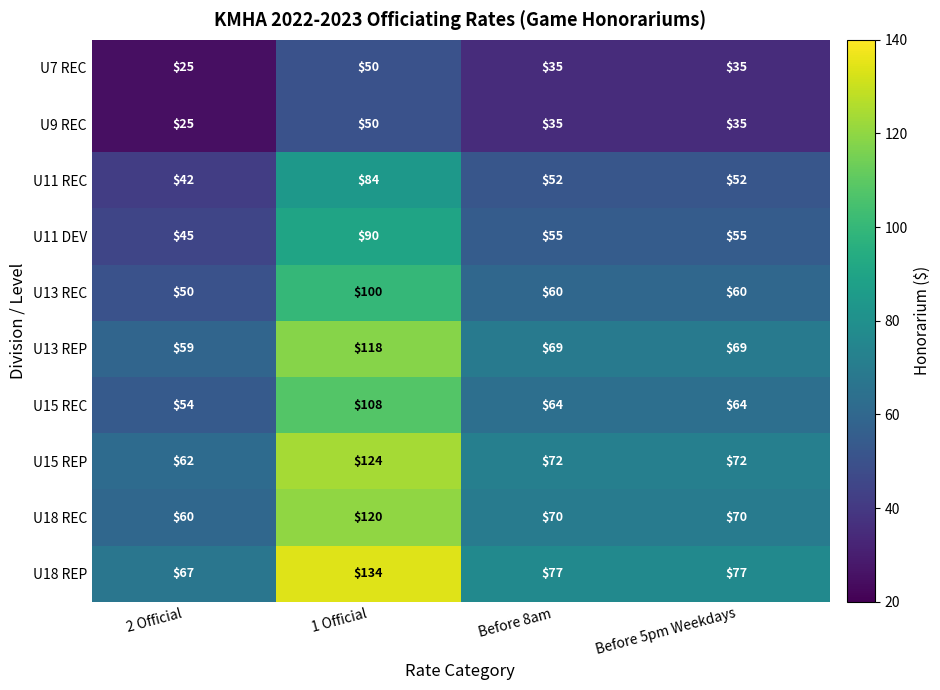

What is the sum of the U11 REC values at Before 5pm Weekdays and 1 Official?

136